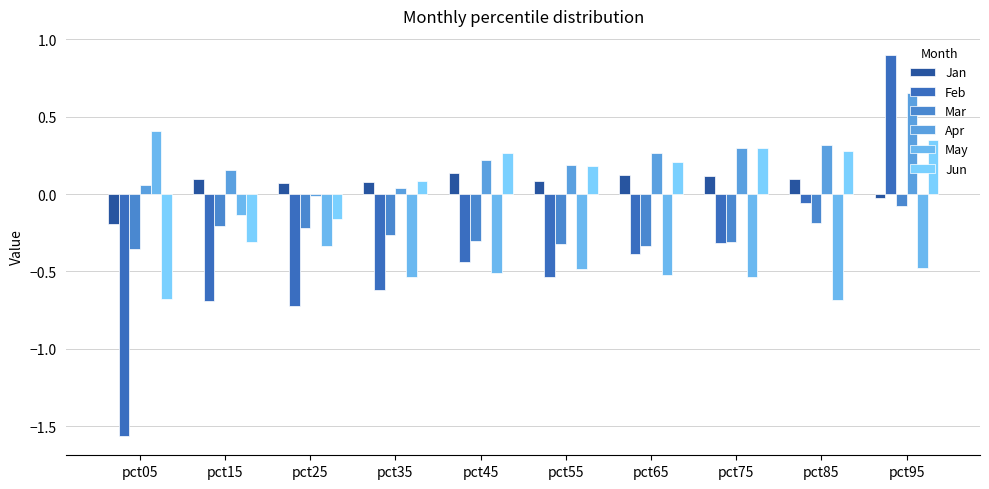

What are all the series names shown in the legend?

Jan, Feb, Mar, Apr, May, Jun